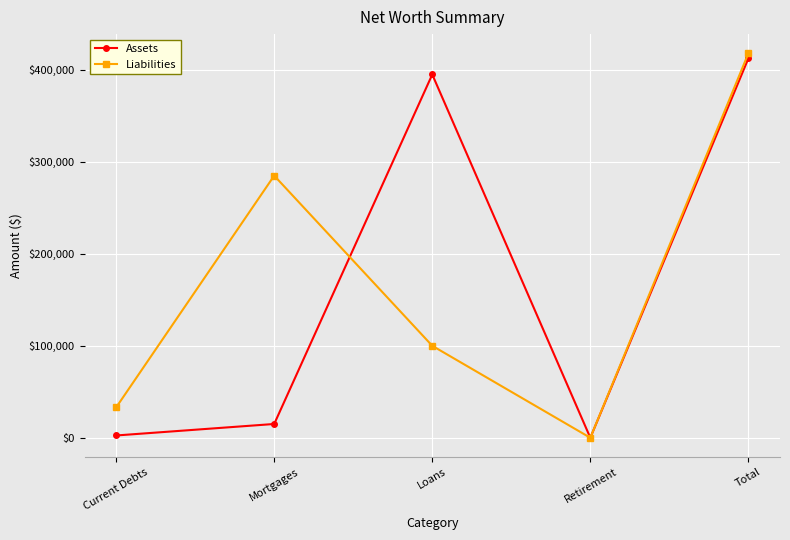

Is it true that Assets equals 120497 at Total?

False